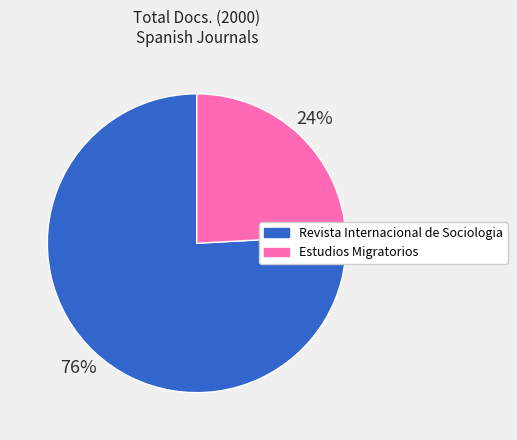

True or false: Revista Internacional de Sociologia accounts for 76% of the total.

True